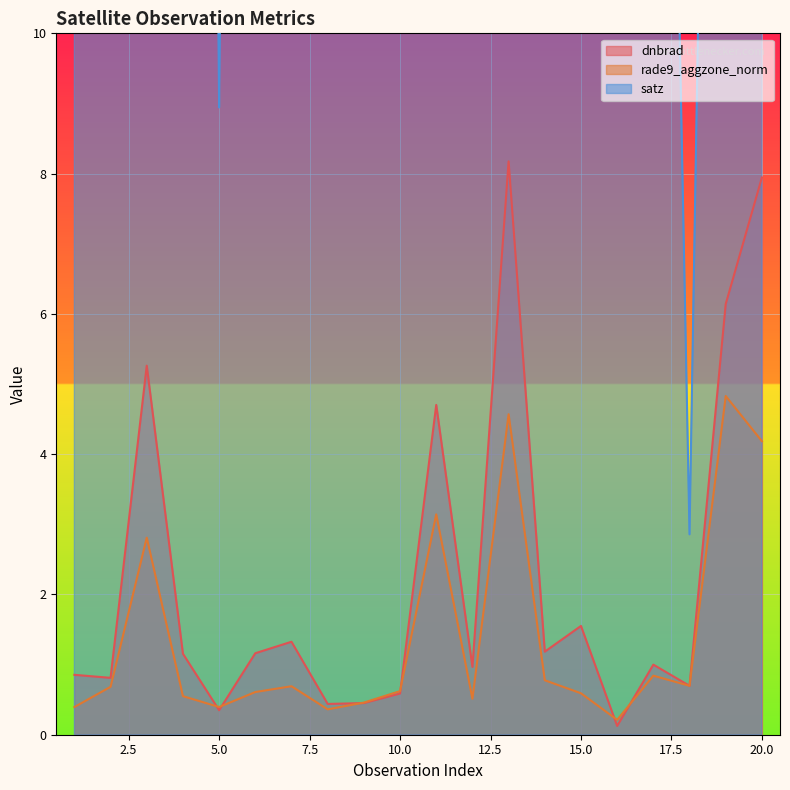

How many lines are shown in the chart?

3